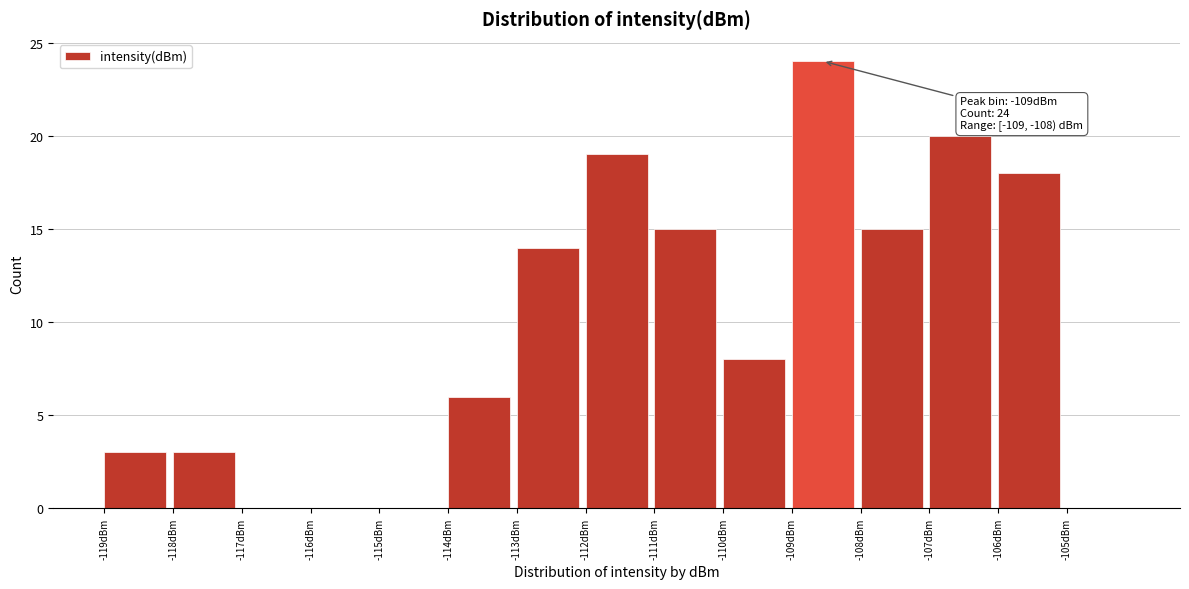

Over which range of the x-axis is the bar tallest?

-109 to -108